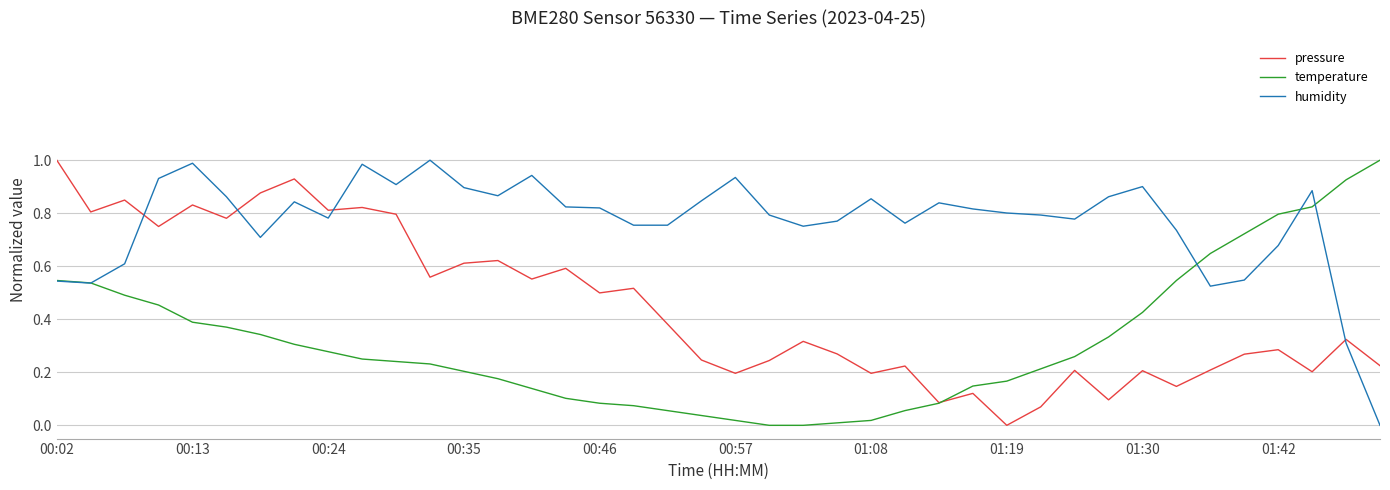

Which series has the largest total across all categories?

humidity